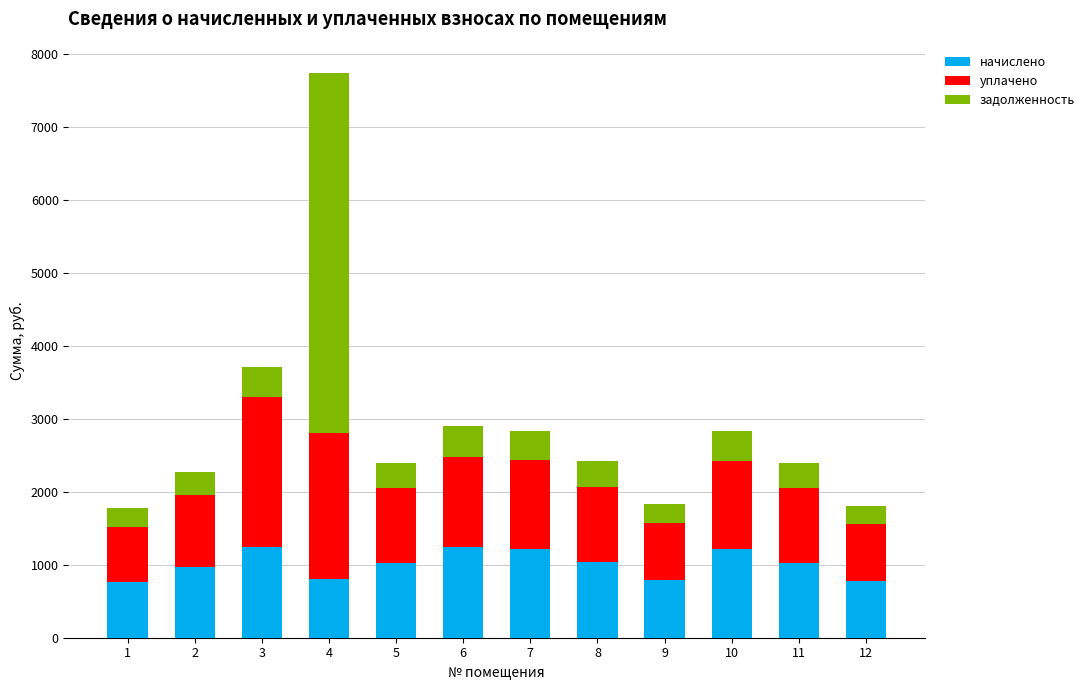

What is the sum of all начислено values?

12091.7